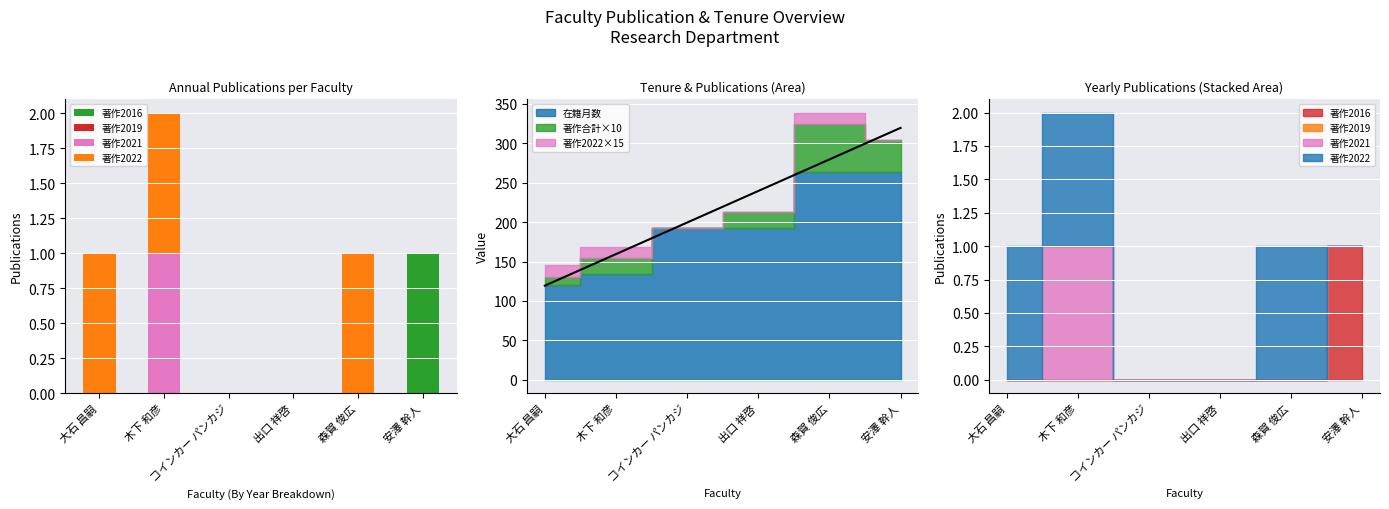

Is it true that 著作2021 equals 0 at 大石 昌嗣?

True